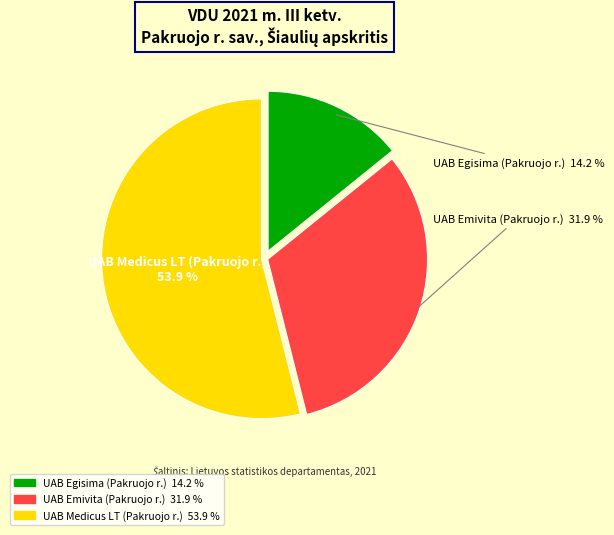

Is it true that UAB Medicus LT (Pakruojo r.) is 54% of the pie?

True